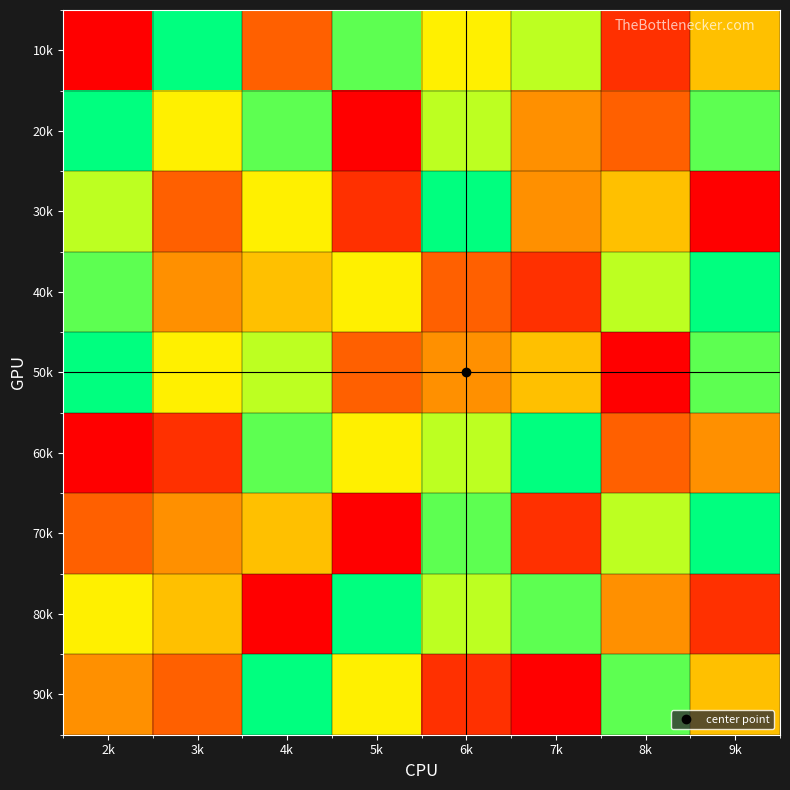

Reading left to right, list all the values displayed in this chart.

10k: 2k=1	3k=9	4k=3	5k=8	6k=6	7k=7	8k=2	9k=5
20k: 2k=9	3k=6	4k=8	5k=1	6k=7	7k=4	8k=3	9k=8
30k: 2k=7	3k=3	4k=6	5k=2	6k=9	7k=4	8k=5	9k=1
40k: 2k=8	3k=4	4k=5	5k=6	6k=3	7k=2	8k=7	9k=9
50k: 2k=9	3k=6	4k=7	5k=3	6k=4	7k=5	8k=1	9k=8
60k: 2k=1	3k=2	4k=8	5k=6	6k=7	7k=9	8k=3	9k=4
70k: 2k=3	3k=4	4k=5	5k=1	6k=8	7k=2	8k=7	9k=9
80k: 2k=6	3k=5	4k=1	5k=9	6k=7	7k=8	8k=4	9k=2
90k: 2k=4	3k=3	4k=9	5k=6	6k=2	7k=1	8k=8	9k=5